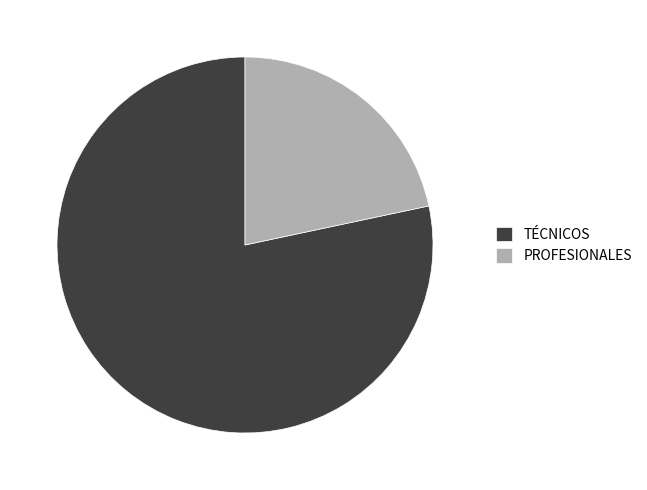

Between PROFESIONALES and TÉCNICOS, which is larger?

TÉCNICOS